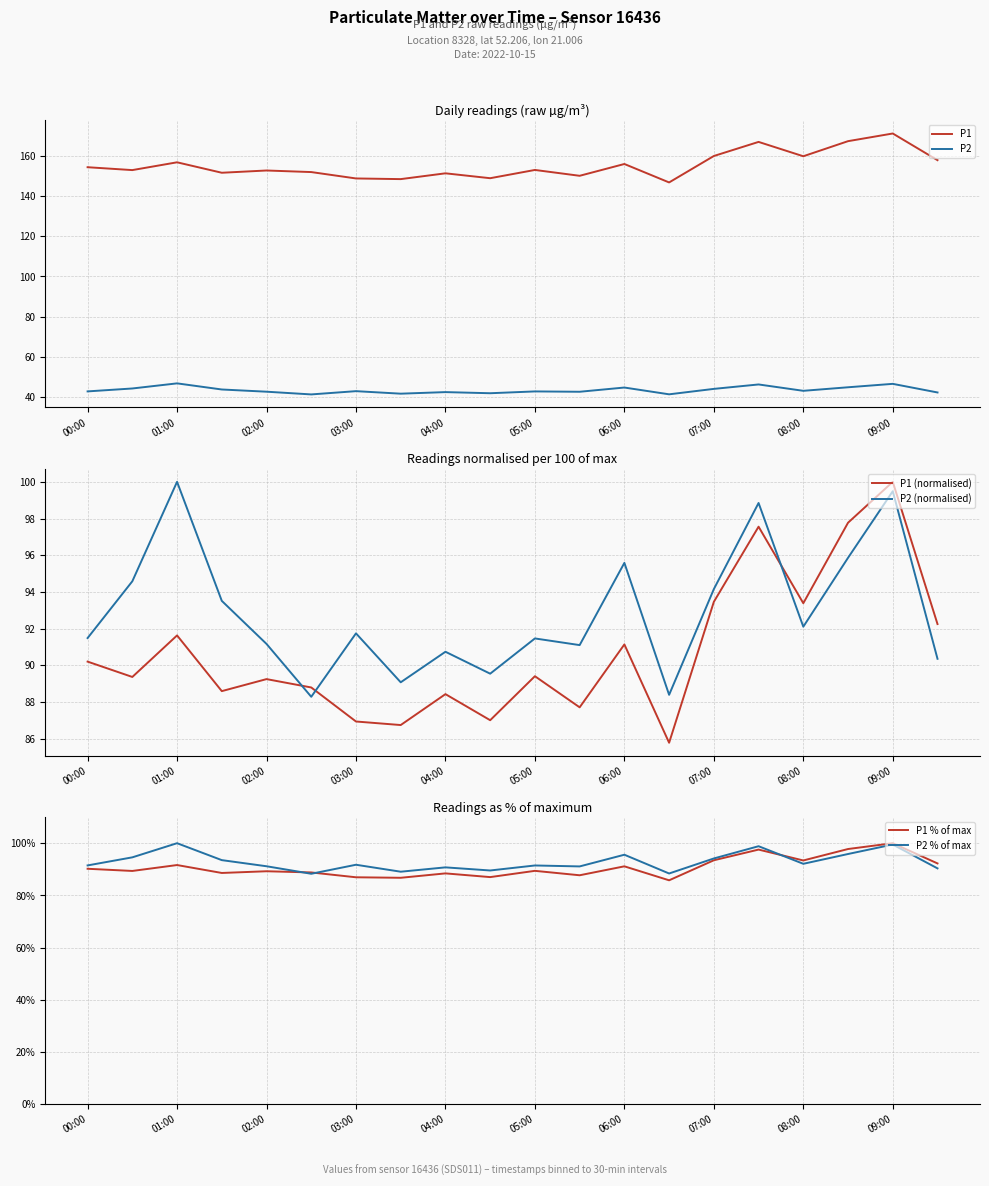

At which category does P2 reach its first local peak?

01:00